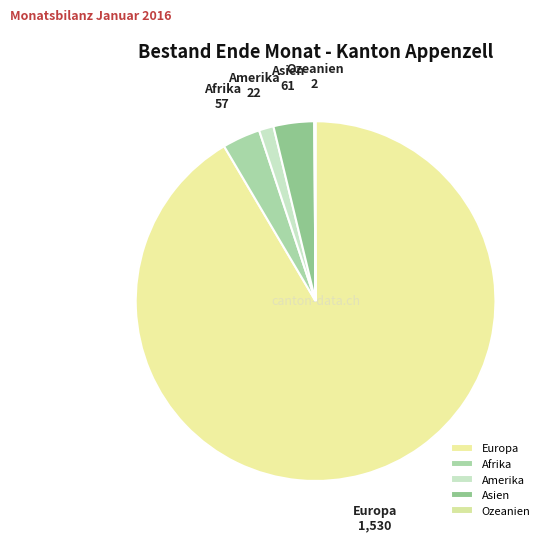

Approximately how many times larger is the value at Amerika compared to Afrika?

0.4